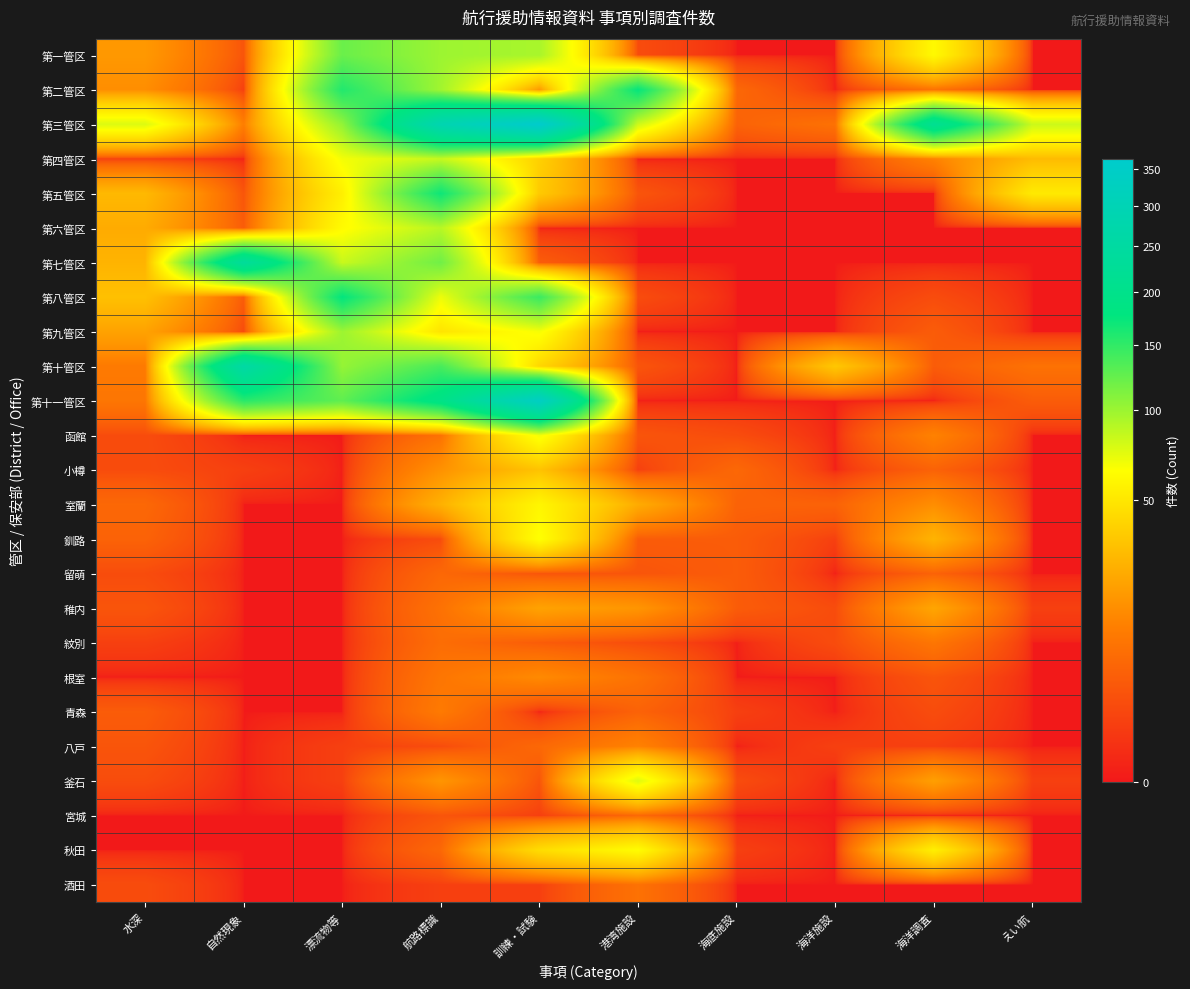

Which series has the largest total across all categories?

第三管区